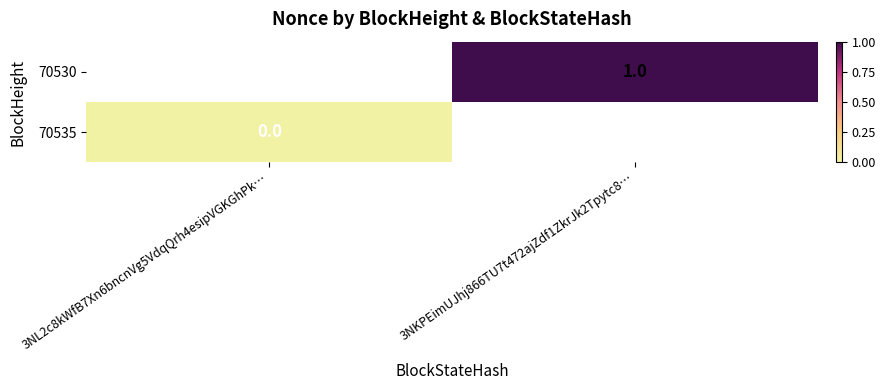

Which category has the lowest value across all series?

3NL2c8kWfB7Xn6bncnVg5VdqQrh4esipVGKGhPk…